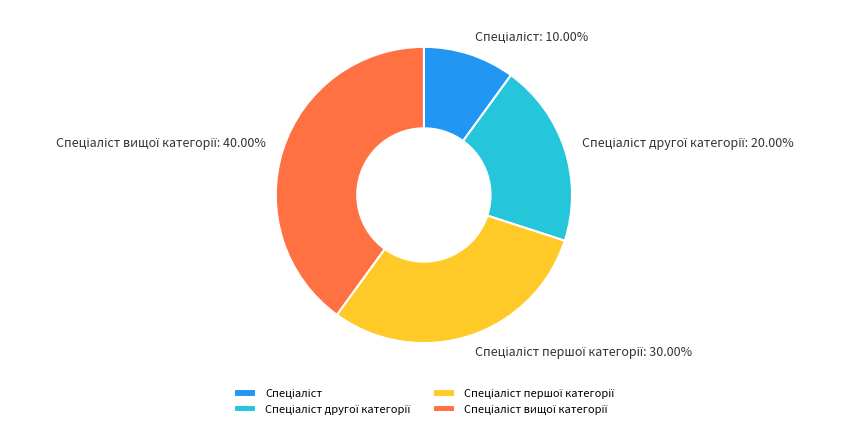

Is there any slice that represents more than half of the pie?

No